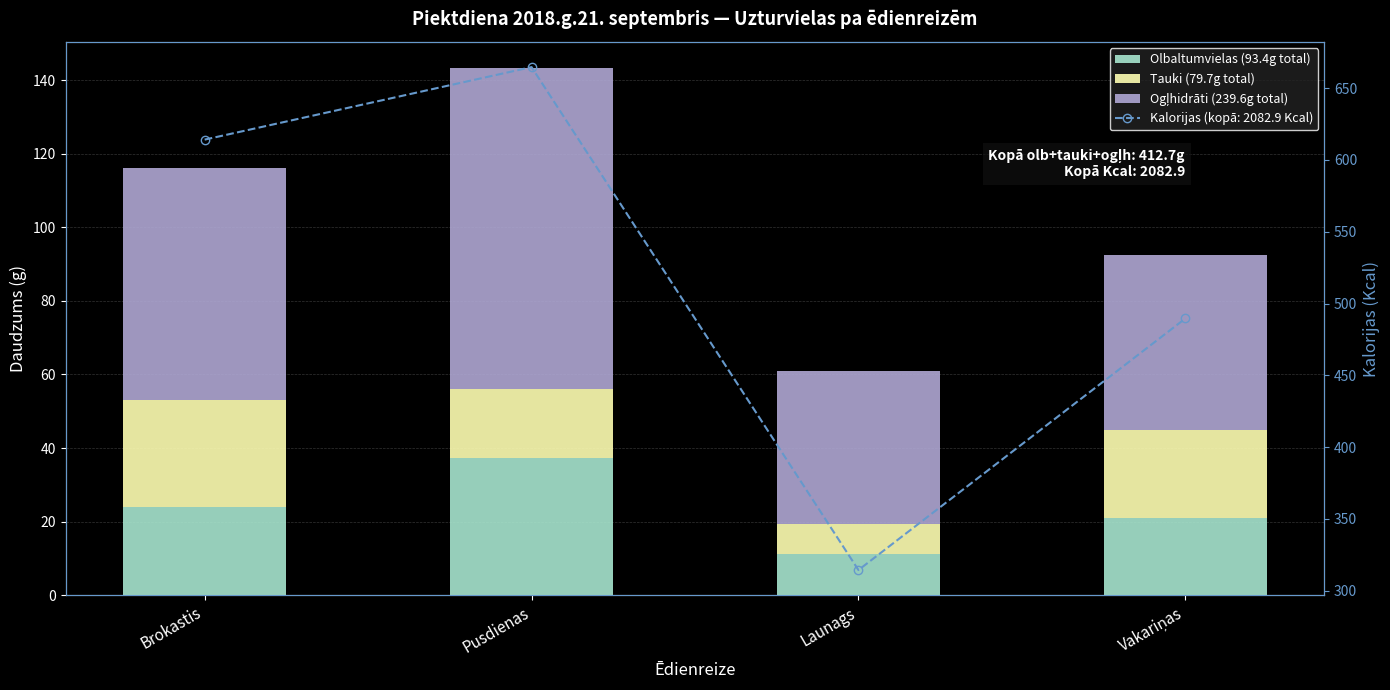

At which label does Ogļhidrāti (239.6g total) first exceed 62?

Brokastis